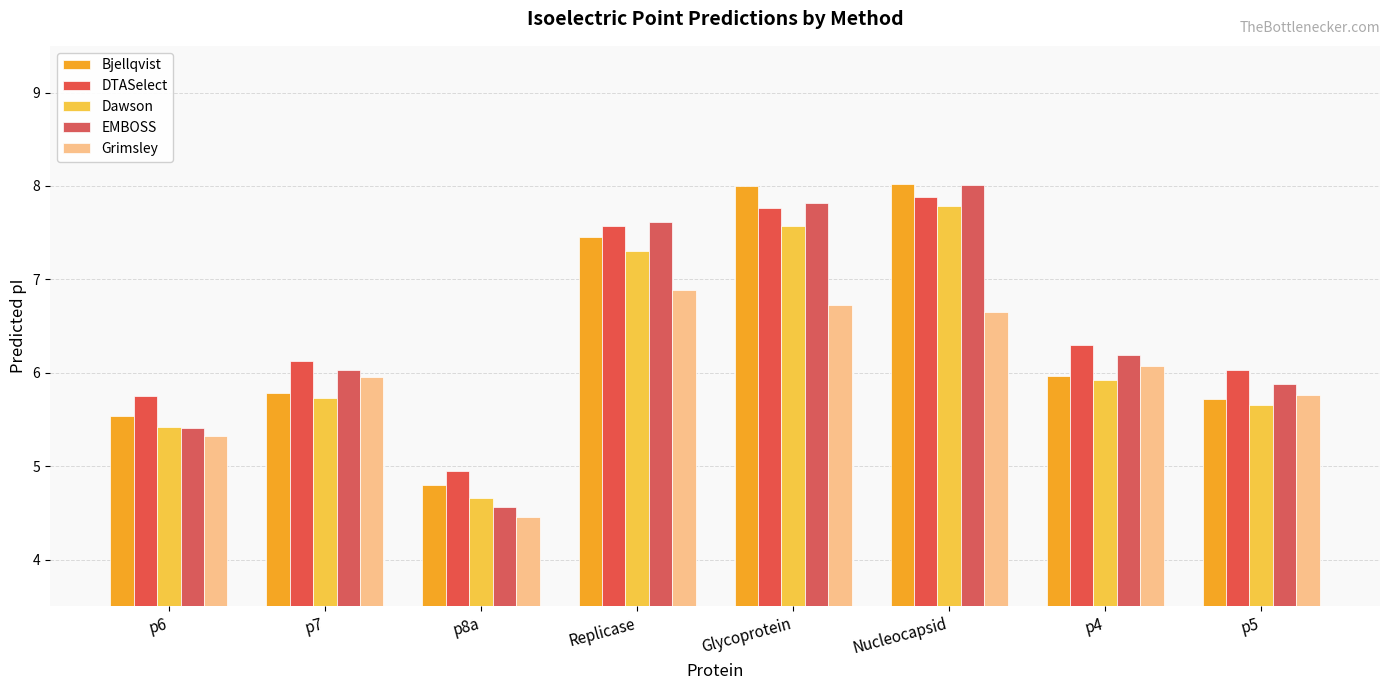

Reading left to right, list all the values displayed in this chart.

Bjellqvist: 5.5	5.8	4.8	7.5	8.0	8.0	6.0	5.7
DTASelect: 5.8	6.1	5.0	7.6	7.8	7.9	6.3	6.0
Dawson: 5.4	5.7	4.7	7.3	7.6	7.8	5.9	5.7
EMBOSS: 5.4	6.0	4.6	7.6	7.8	8.0	6.2	5.9
Grimsley: 5.3	6.0	4.5	6.9	6.7	6.6	6.1	5.8